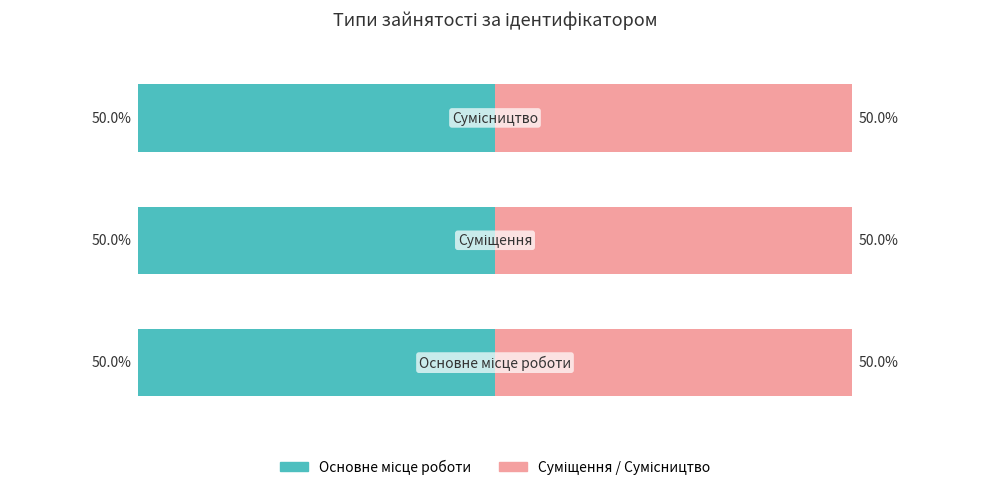

Count the Ідентифікатор (Public) values in the range 1 to 3.

3